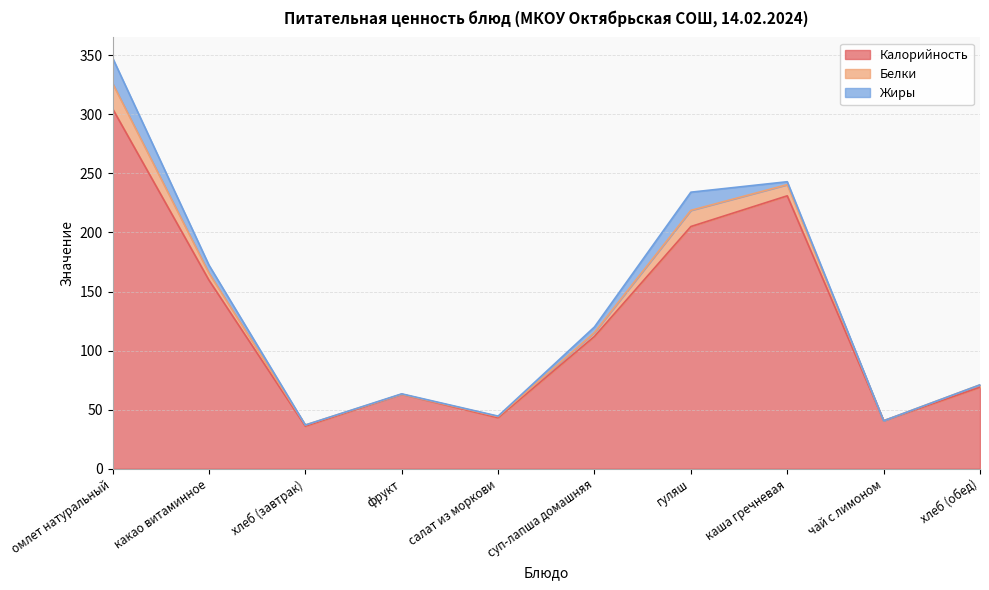

True or false: Белки has a value of 1.6 at хлеб (завтрак).

False